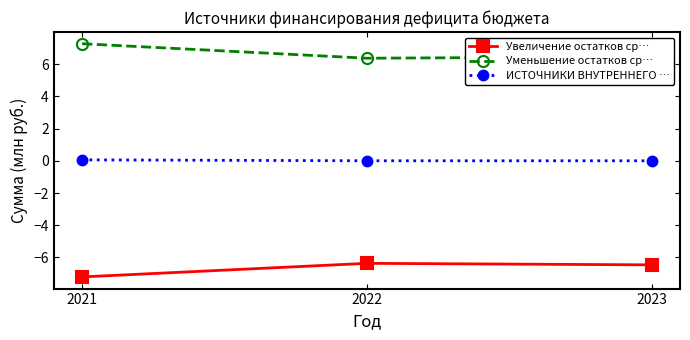

Which category has the lowest value across all series?

2021